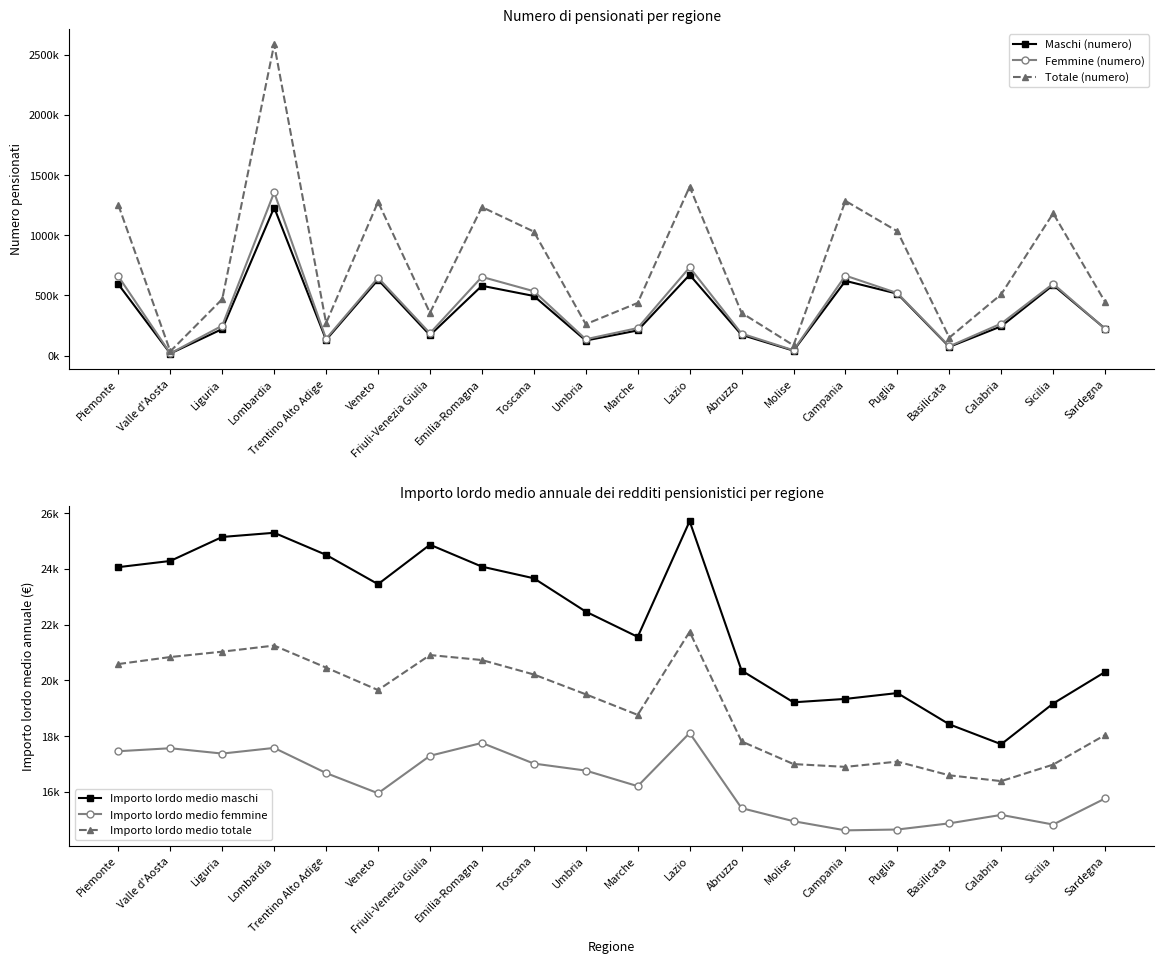

Reading right to left, extract all data points from this chart.

Maschi (numero): 223769.0	585637.0	243415.0	72311.0	514124.0	620918.0	40824.0	172116.0	670909.0	208911.0	125023.0	495349.0	580171.0	169433.0	630256.0	130632.0	1230613.0	220700.0	16980.0	592545.0
Femmine (numero): 222217.0	596733.0	265989.0	76758.0	519012.0	664700.0	44141.0	182955.0	732941.0	228721.0	135585.0	534915.0	654040.0	185541.0	646904.0	139652.0	1356340.0	248439.0	17887.0	658447.0
Totale (numero): 445986.0	1182370.0	509404.0	149069.0	1033136.0	1285618.0	84965.0	355071.0	1403850.0	437632.0	260608.0	1030264.0	1234211.0	354974.0	1277160.0	270284.0	2586953.0	469139.0	34867.0	1250992.0
Importo lordo medio maschi: 20305.7	19173.7	17712.7	18426.6	19548.4	19339.0	19216.6	20357.1	25714.0	21564.0	22470.2	23665.9	24083.3	24870.3	23454.7	24505.6	25298.1	25148.2	24287.1	24065.1
Importo lordo medio femmine: 15766.9	14832.1	15178.1	14875.0	14653.5	14623.3	14951.7	15420.9	18115.8	16208.7	16768.3	17019.2	17760.4	17298.3	15954.3	16679.1	17580.9	17378.1	17569.3	17462.0
Importo lordo medio totale: 18044.2	16982.5	16389.2	16597.8	17089.4	16900.9	17000.9	17813.7	21747.0	18765.2	19503.7	20214.9	20732.7	20912.5	19655.6	20461.7	21251.9	21033.4	20840.8	20589.6